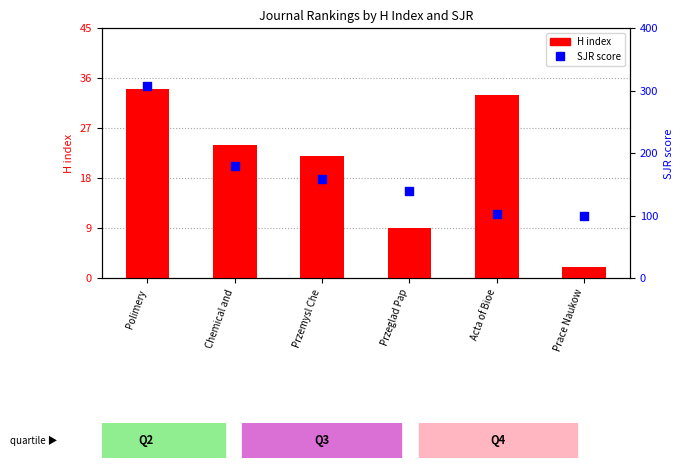

At which category is the sum across all series the highest?

Polimery